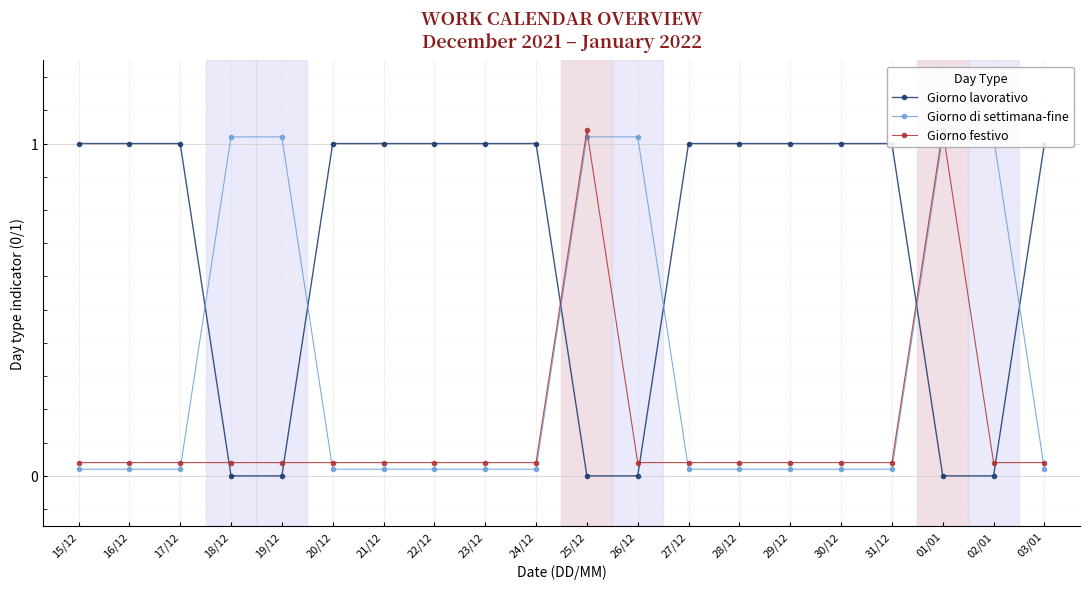

In Giorno festivo, how many points are higher than both neighbors (excluding endpoints)?

2